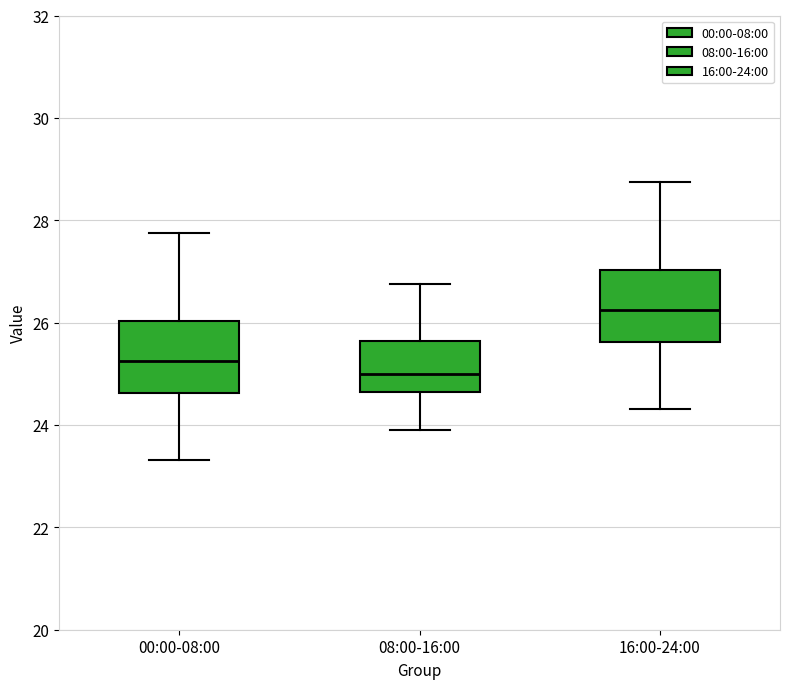

Where is the upper edge of the box for 08:00-16:00 on the y-axis? The values are not printed on the chart, so give them approximately, as read against the axis.

25.6